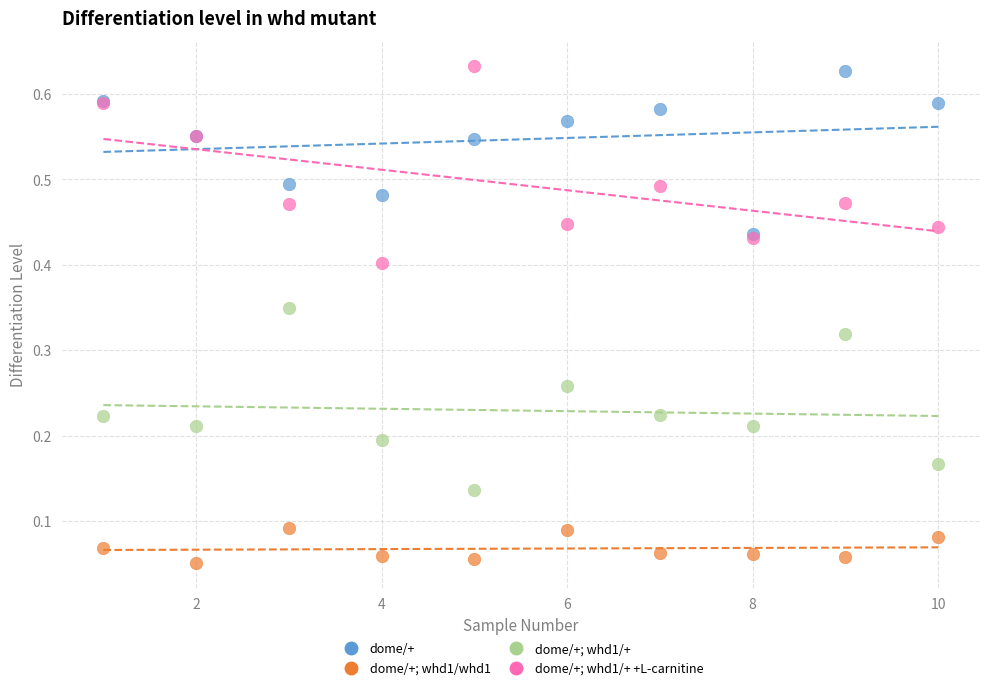

What are all the series names shown in the legend?

dome/+, dome/+; whd1/whd1, dome/+; whd1/+, dome/+; whd1/+ +L-carnitine